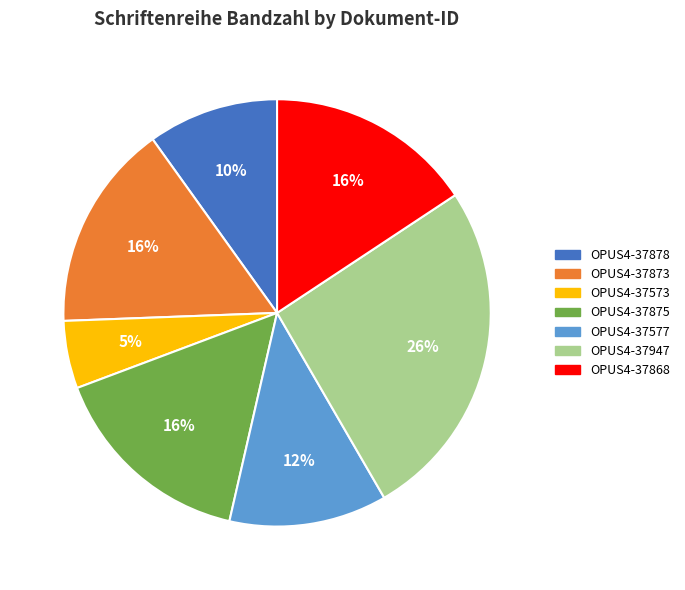

Is it true that OPUS4-37878 is 10% of the pie?

True